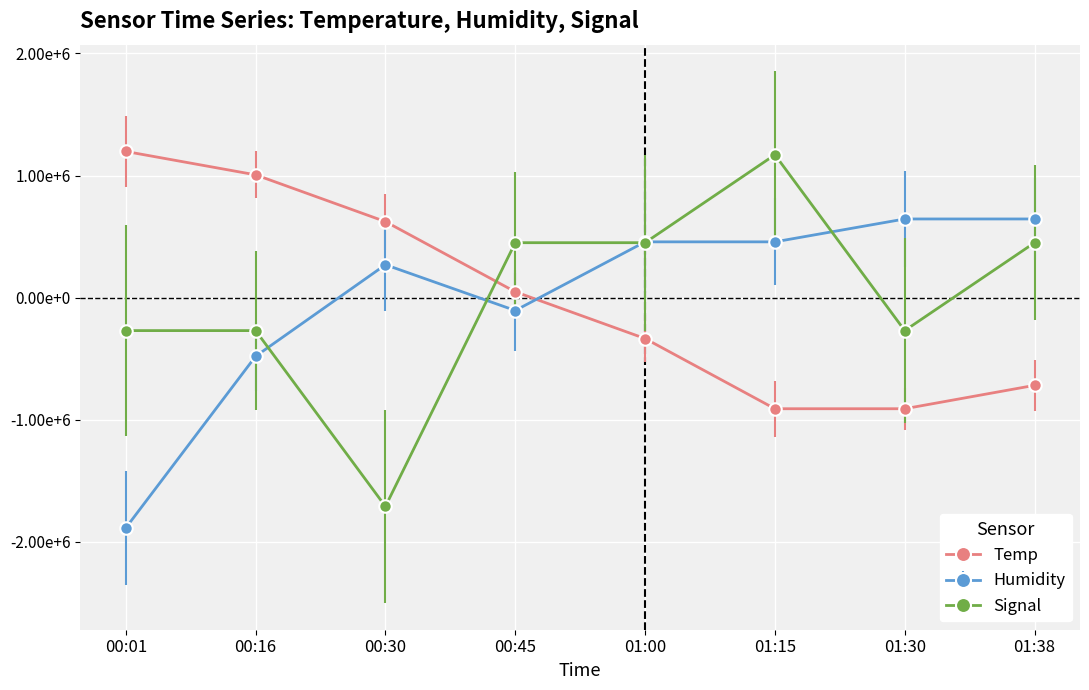

What are all the series names shown in the legend?

Temp, Humidity, Signal